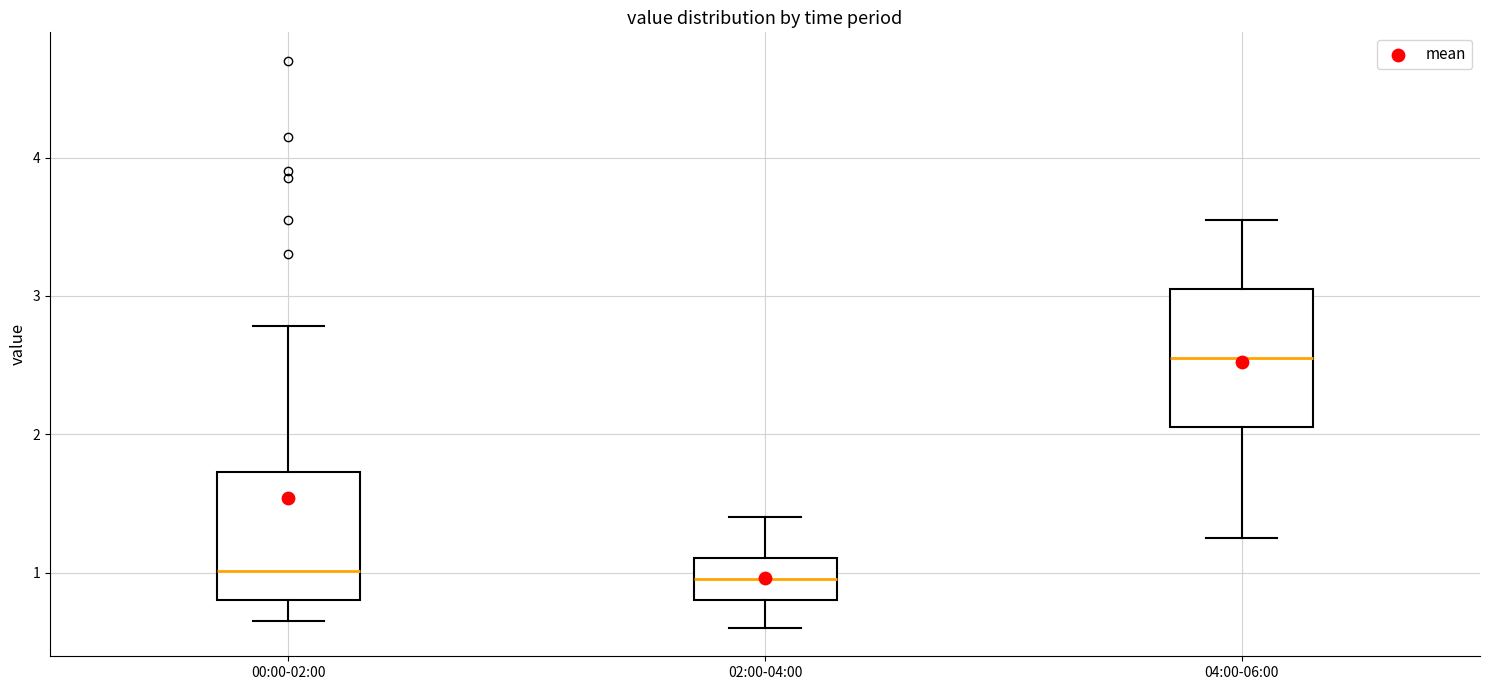

Reading left to right, transcribe this box plot: for each box, give where its median line is, the range the box spans, and where its two whiskers end, as read against the y-axis. The values are not printed on the chart, so give them approximately, as read against the axis.

00:00-02:00: median 1.0, box 0.8 to 1.7, whiskers 0.7 to 2.8
02:00-04:00: median 1.0, box 0.8 to 1.1, whiskers 0.6 to 1.4
04:00-06:00: median 2.6, box 2.1 to 3.1, whiskers 1.3 to 3.6